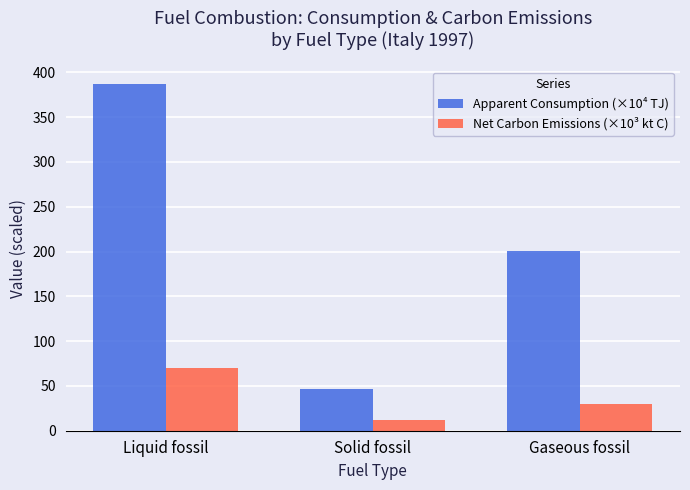

Between Solid fossil and Gaseous fossil, which series saw the biggest shift?

Apparent Consumption (×10⁴ TJ)